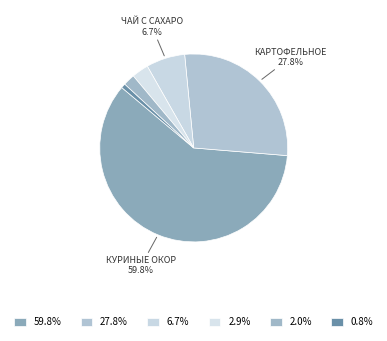

How many segments does this pie chart have?

6